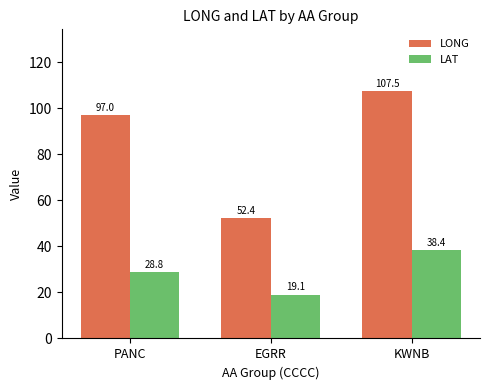

Which series has the widest spread of values?

LONG